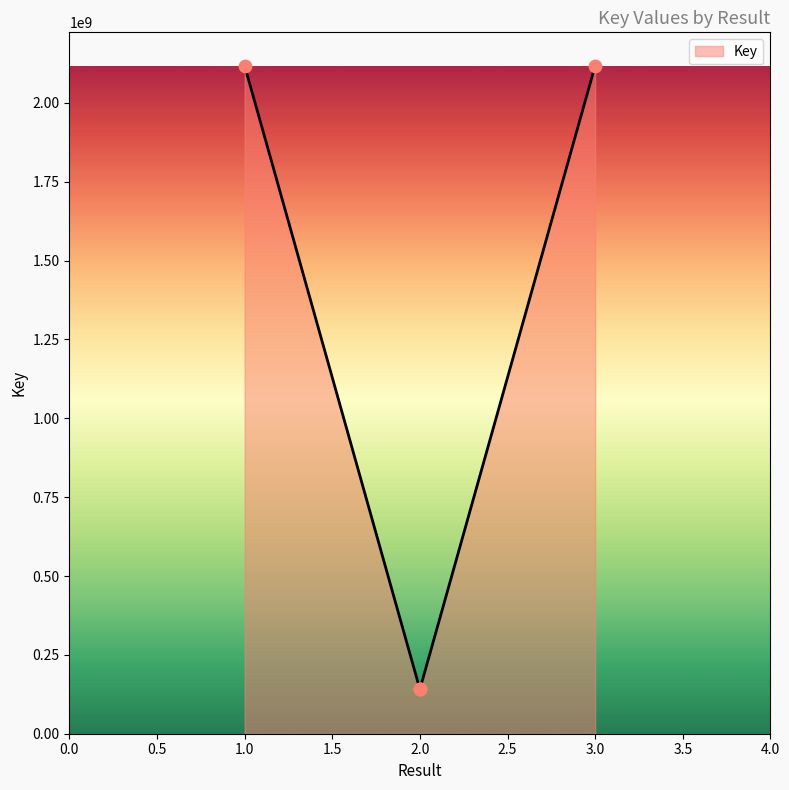

Approximately how many times larger is the value at 3 compared to 1?

1.0